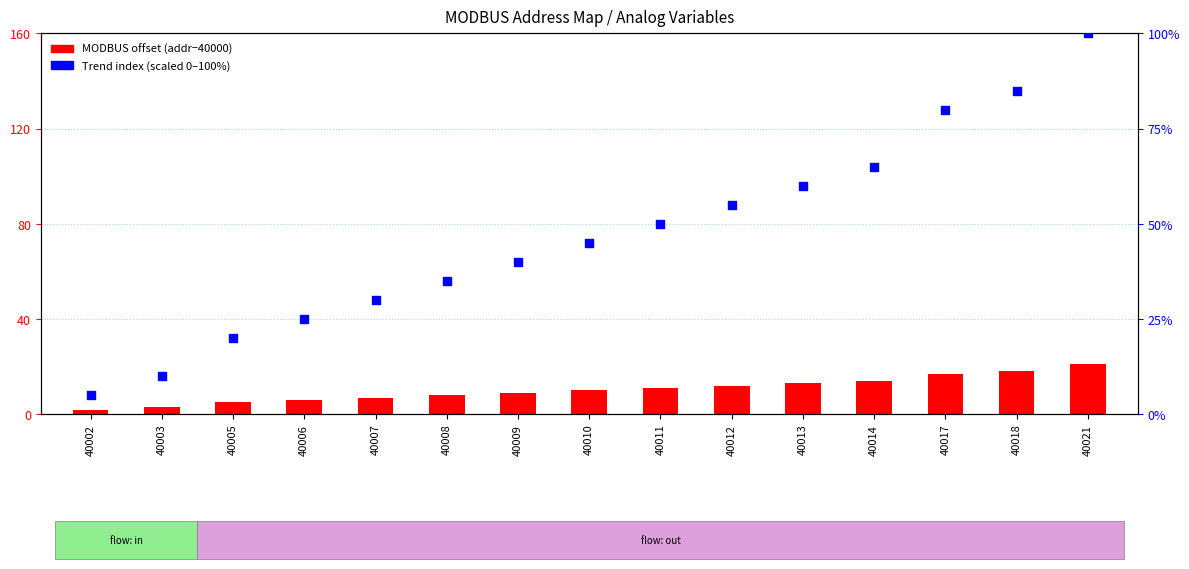

What is the total value across all series at 40014?

79.0